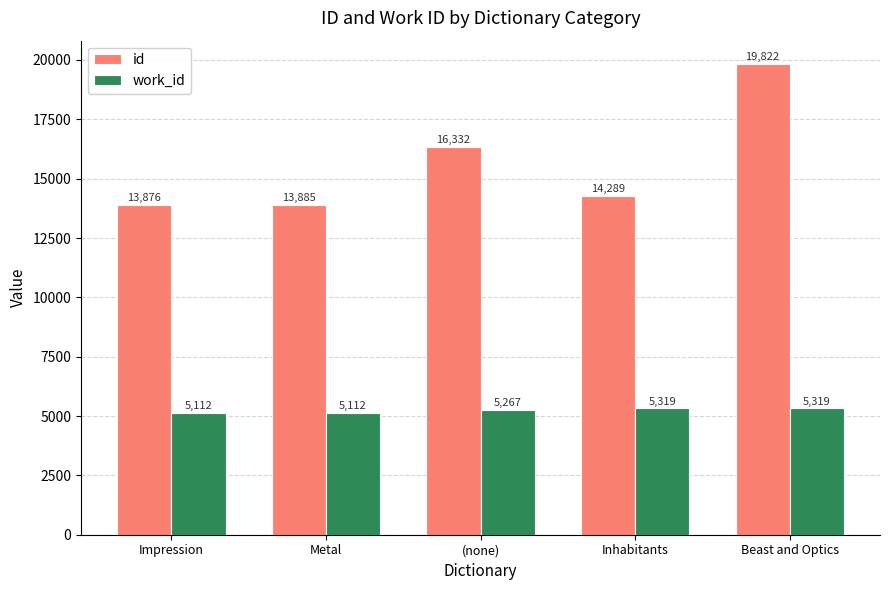

What is the difference between the second highest and second lowest values in the work_id series?

207.0